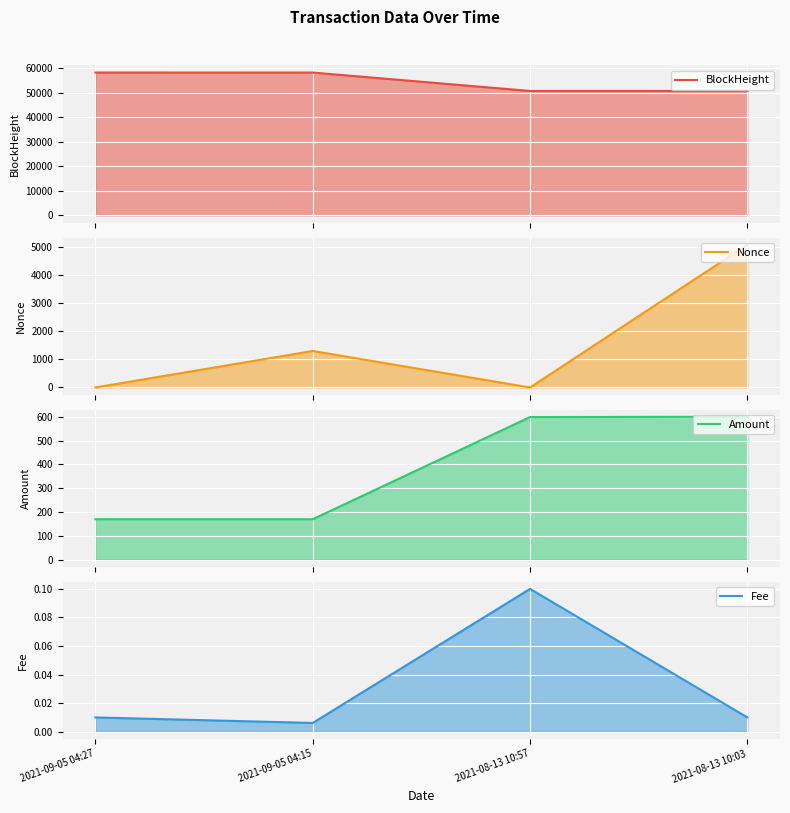

Which series has the widest spread of values?

BlockHeight